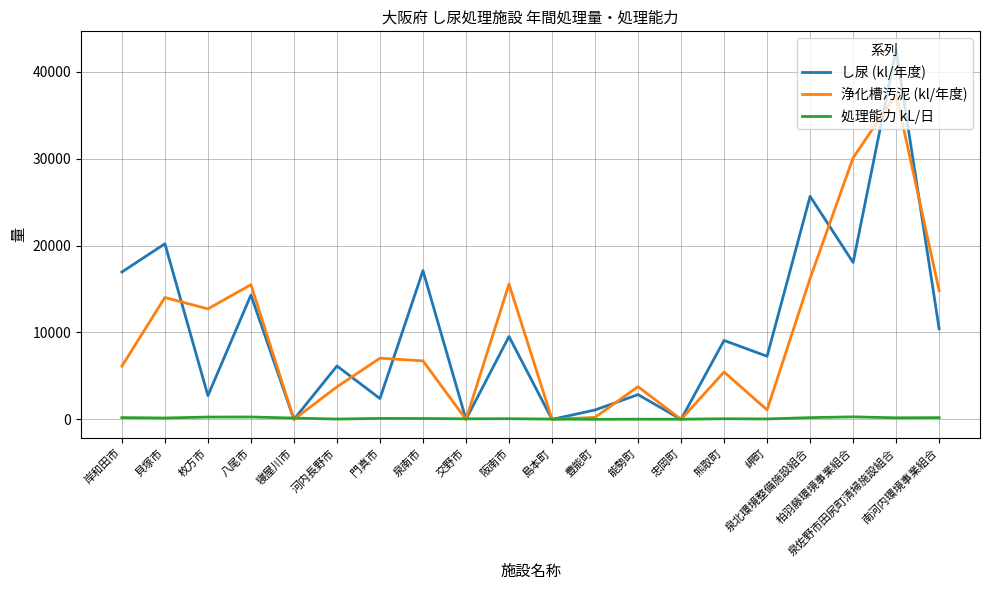

What is the difference between the maximum and minimum values in the し尿 (kl/年度) series?

42522.0